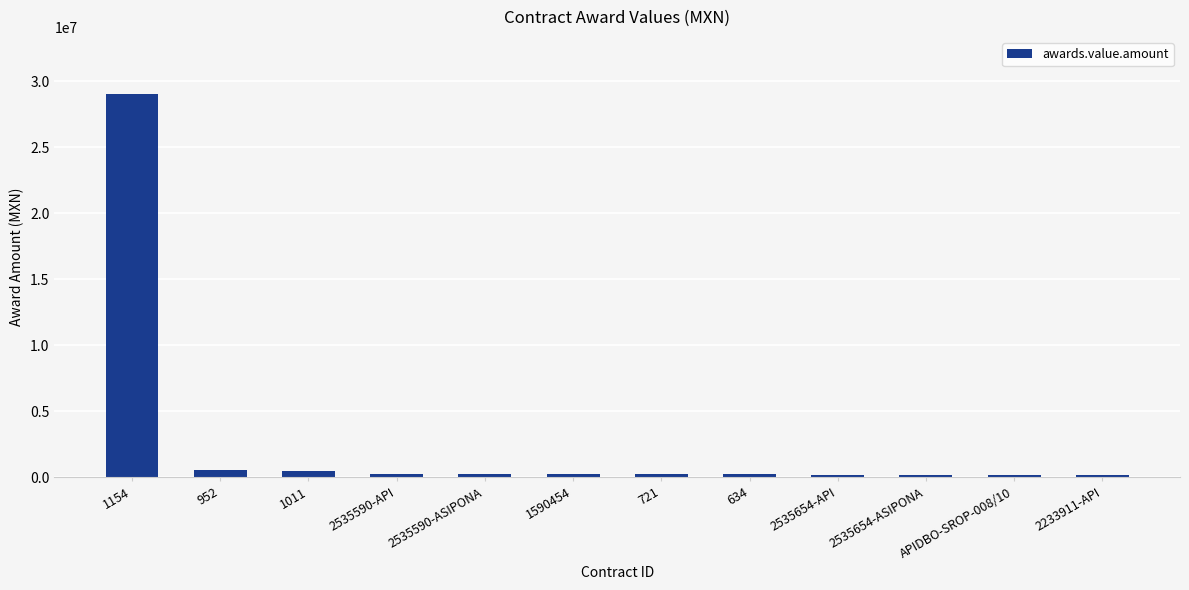

What is the average value?

2652707.8